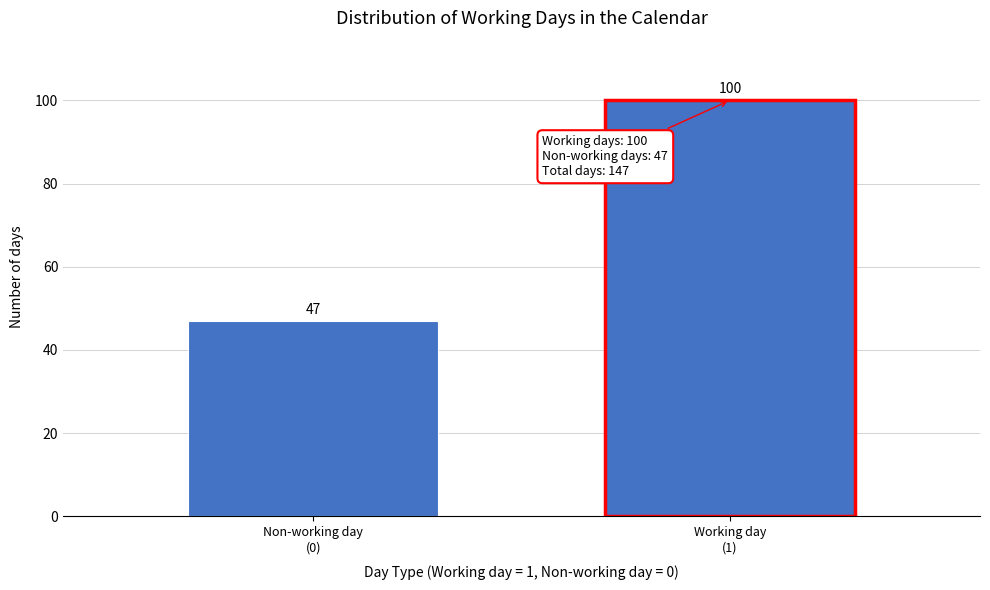

Reading left to right, what are all the values shown in this chart?

47	100